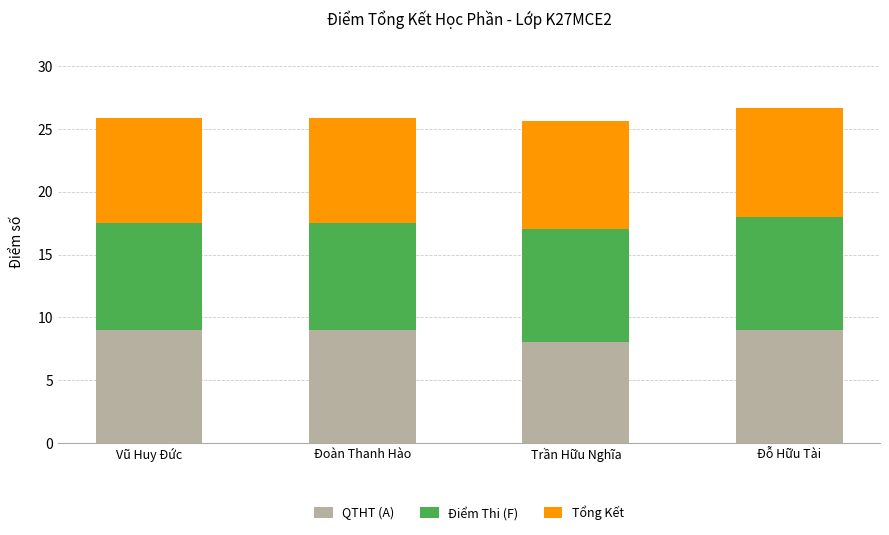

What is the lowest value of the QTHT (A) series?

8.0